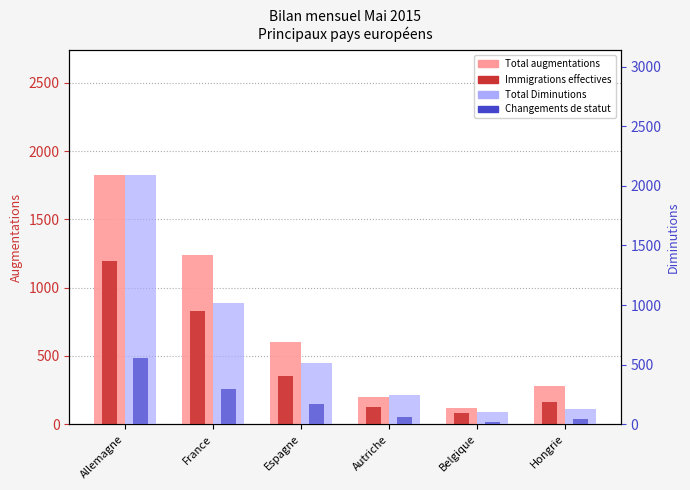

The value of Total augmentations at Espagne is 394. True or false?

False